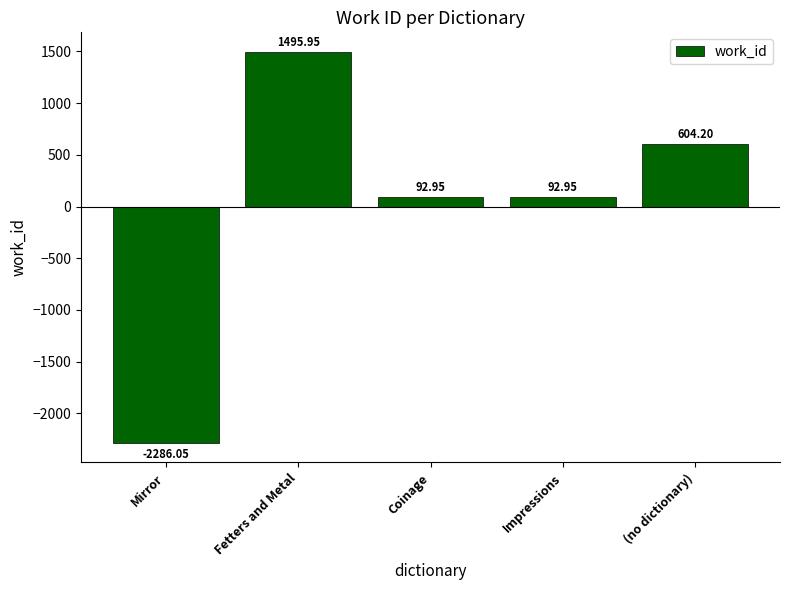

At which label does the data first exceed 92?

Fetters and Metal